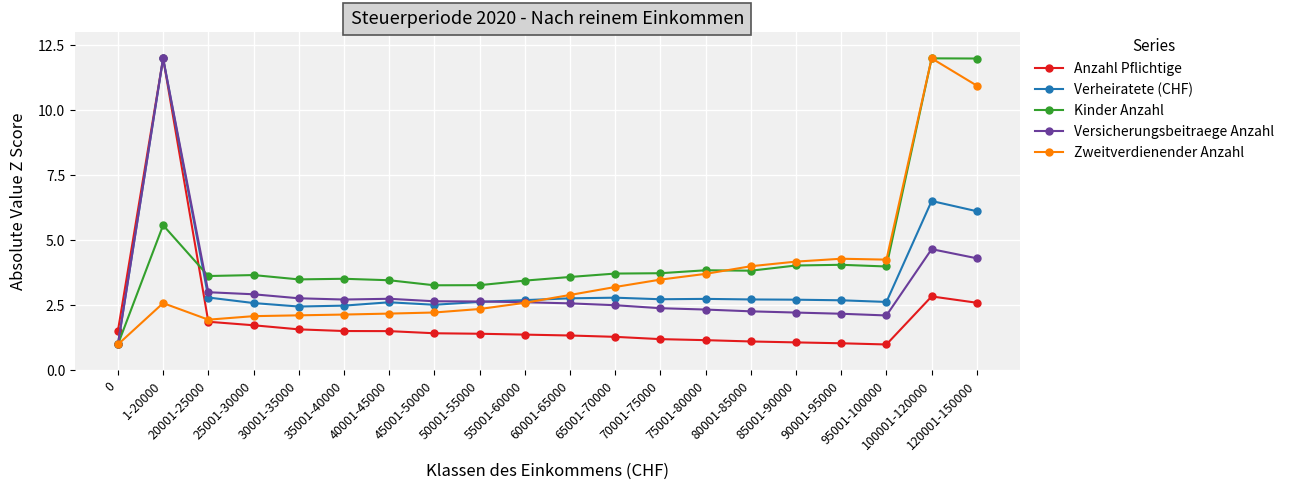

At how many categories does at least one series exceed 7?

3